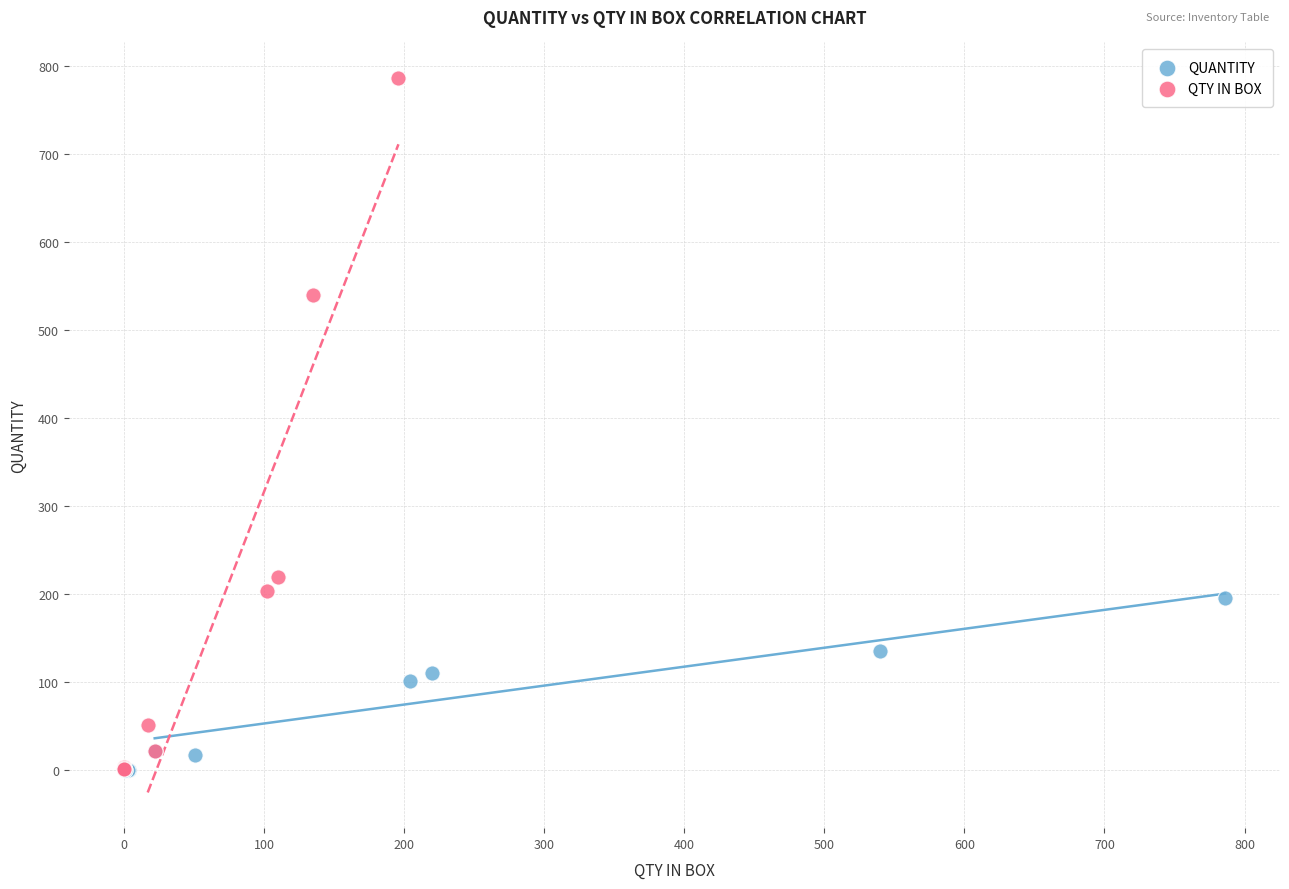

Which series contains the highest Y value?

QTY IN BOX